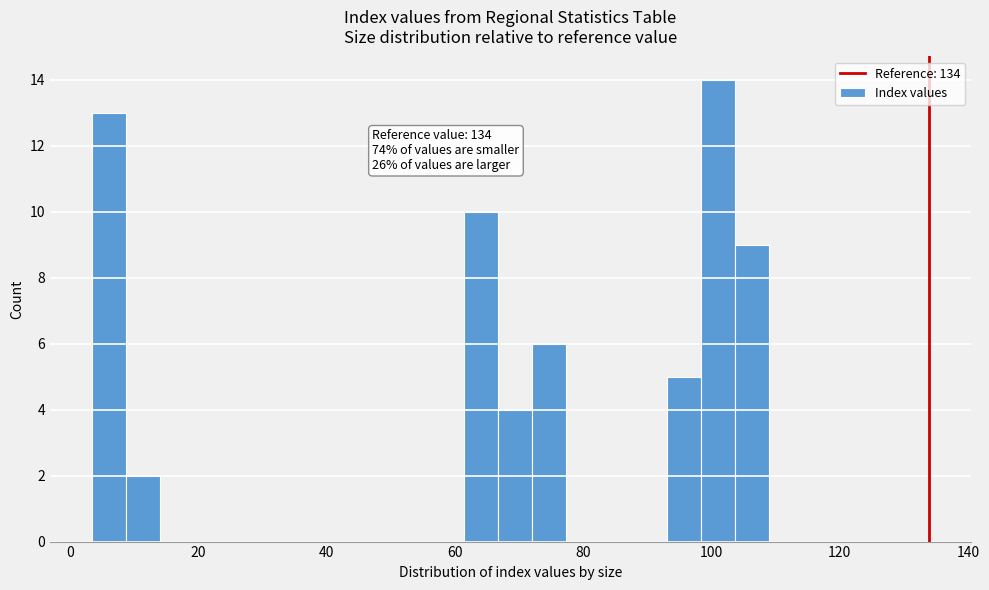

Around what value on the x-axis is the tallest bar? Give the approximate position of its centre, as read against the axis.

102